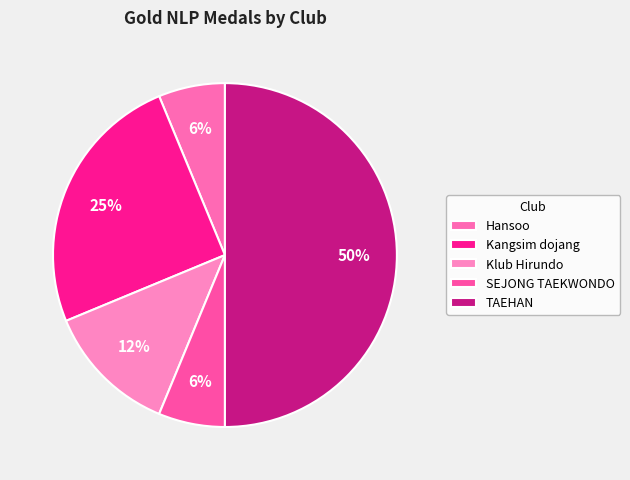

Which category has the biggest portion of the pie?

TAEHAN